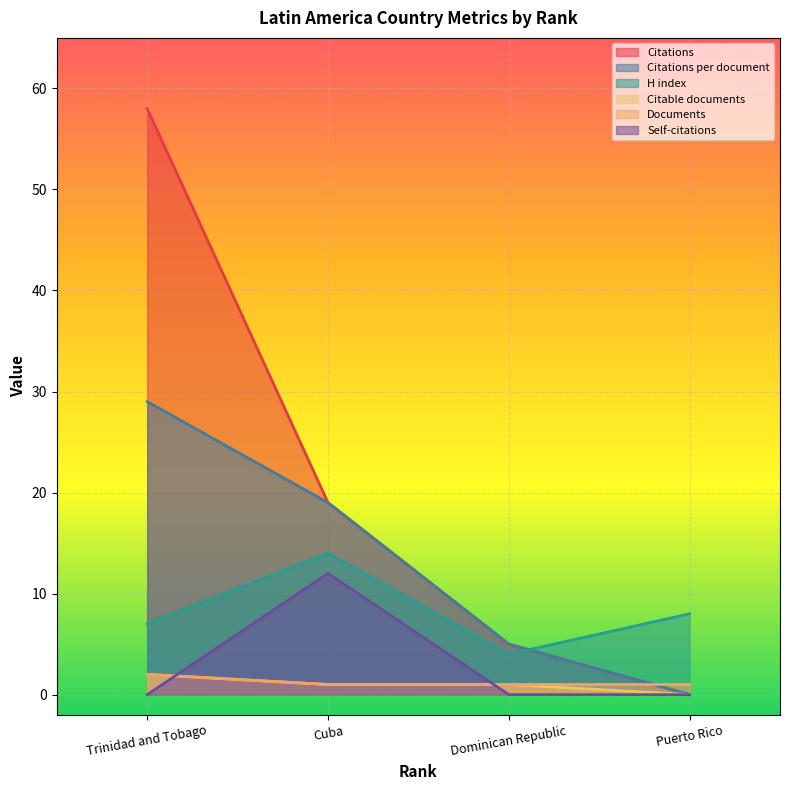

Reading right to left, what are all the values shown in this chart?

Citations: 0	5	19	58
Citations per document: 0	5	19	29
H index: 8	4	14	7
Citable documents: 0	1	1	2
Documents: 1	1	1	2
Self-citations: 0	0	12	0